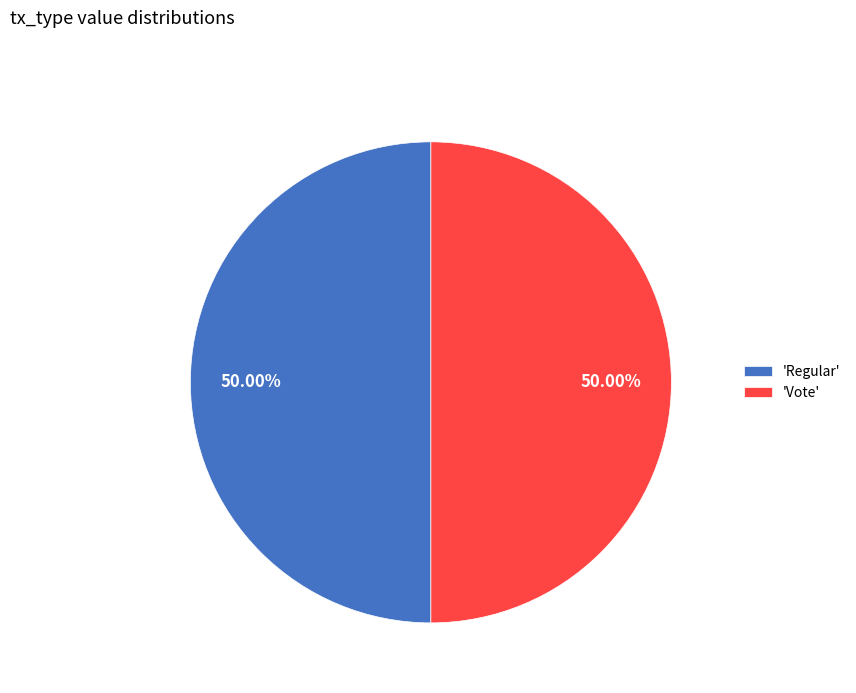

How many segments does this pie chart have?

2